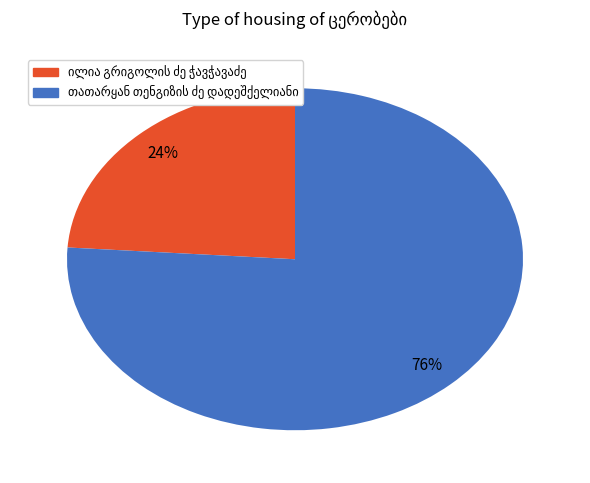

Is there any slice that represents more than half of the pie?

Yes